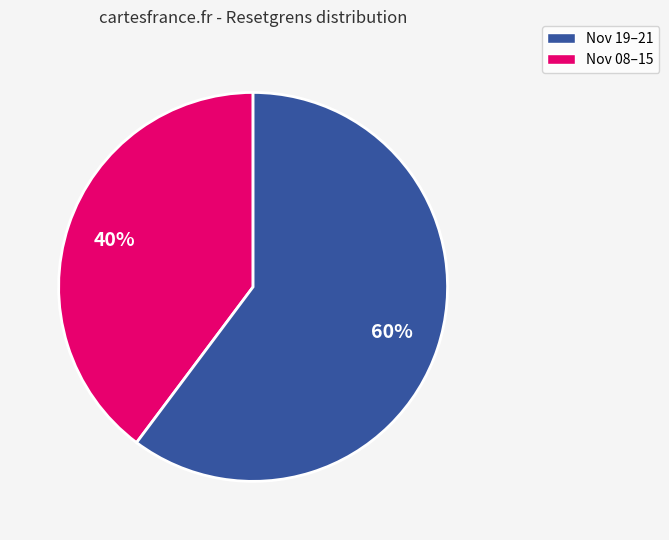

Count the number of slices in the pie.

2